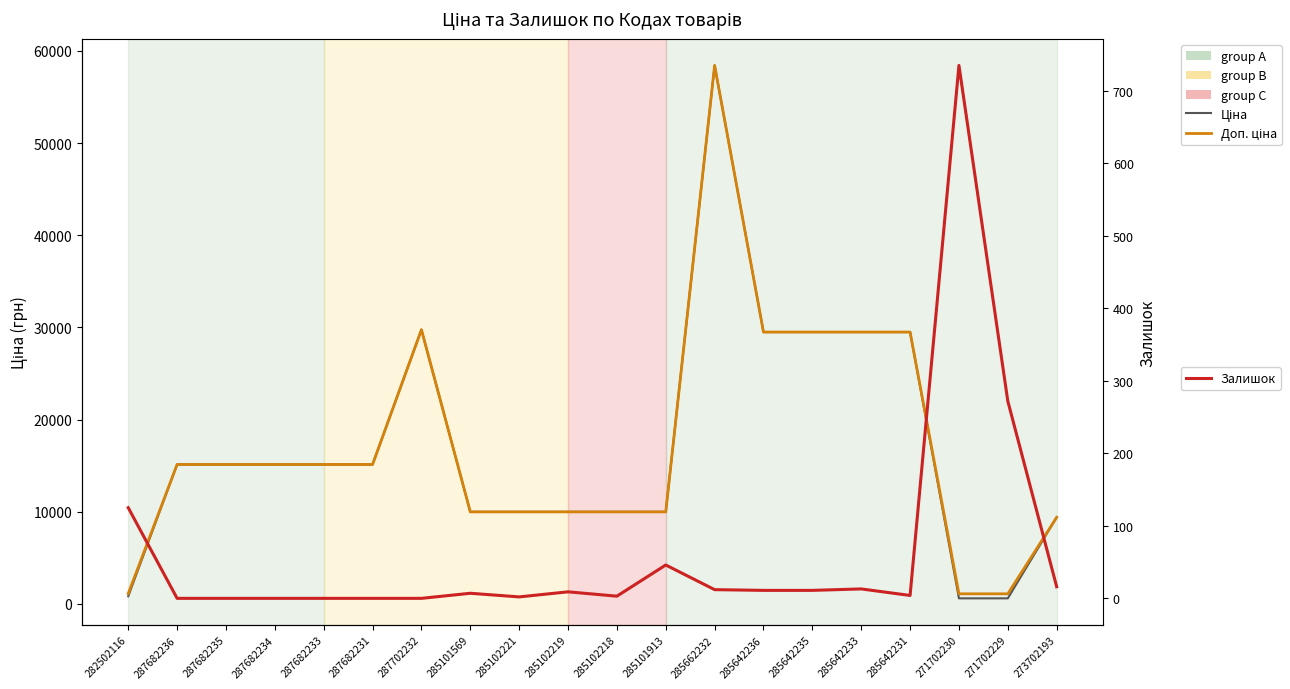

What is the sum of the Ціна values at 287682236 and 287682234?

30240.0